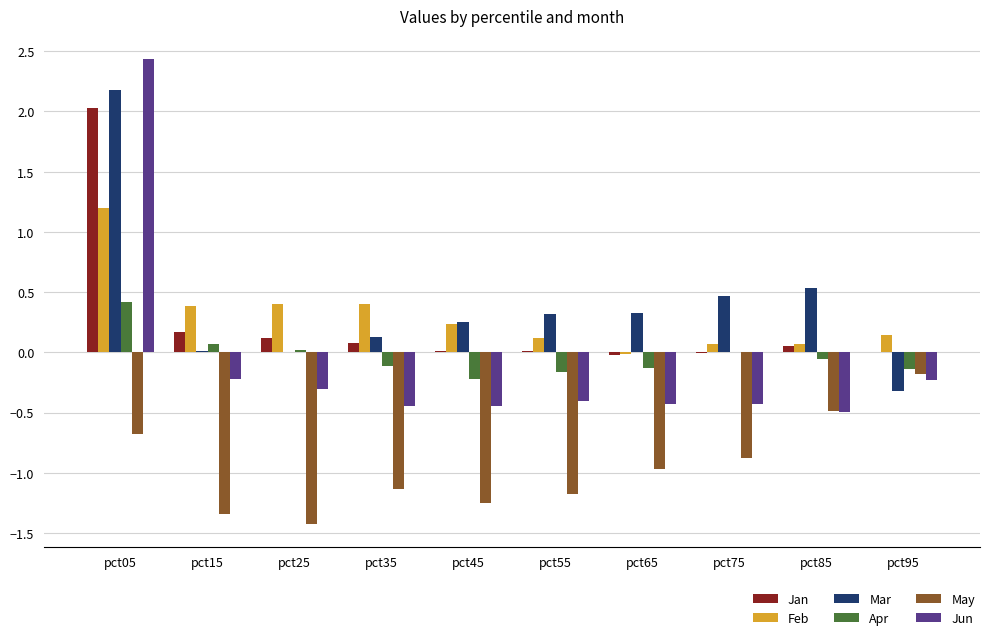

Does the chart contain stacked bars?

No